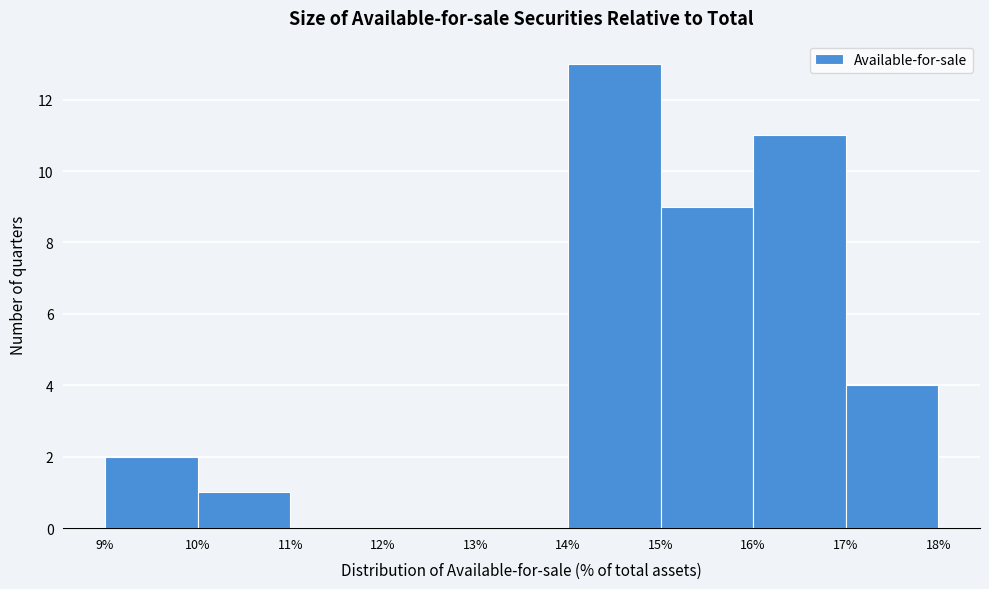

Reading left to right, list every bar in this chart as the range it spans on the x-axis followed by its height. The values are not printed on the chart, so give them approximately, as read against the axis.

9% to 10%: 2
10% to 11%: 1
11% to 12%: 0
12% to 13%: 0
13% to 14%: 0
14% to 15%: 13
15% to 16%: 9
16% to 17%: 11
17% to 18%: 4